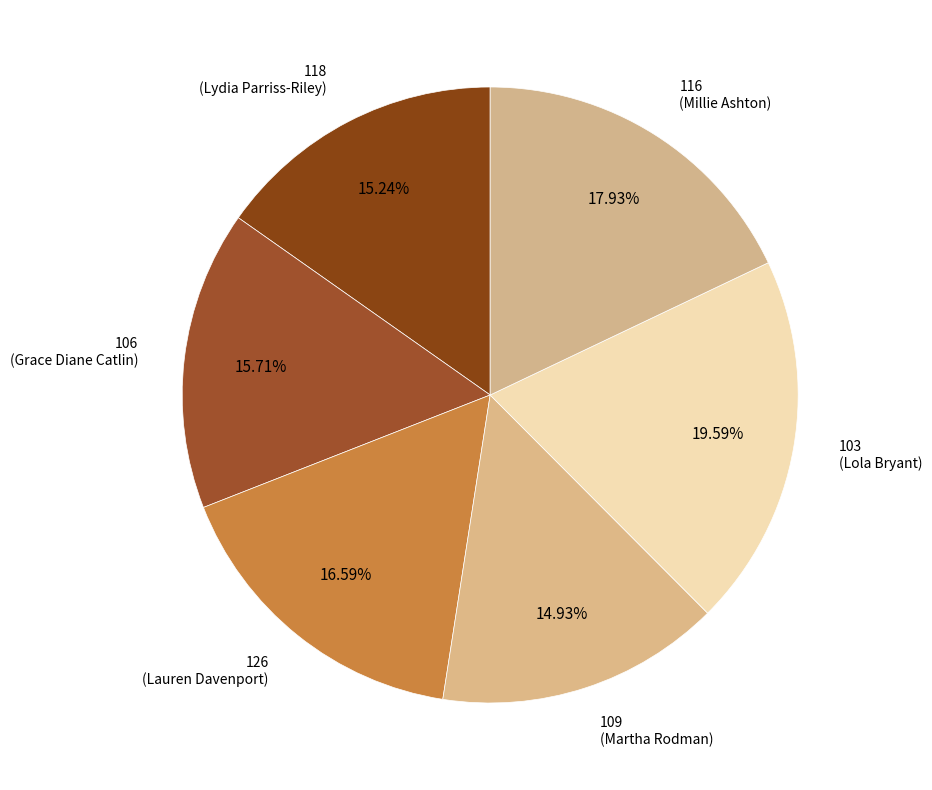

Which slice is the largest?

103